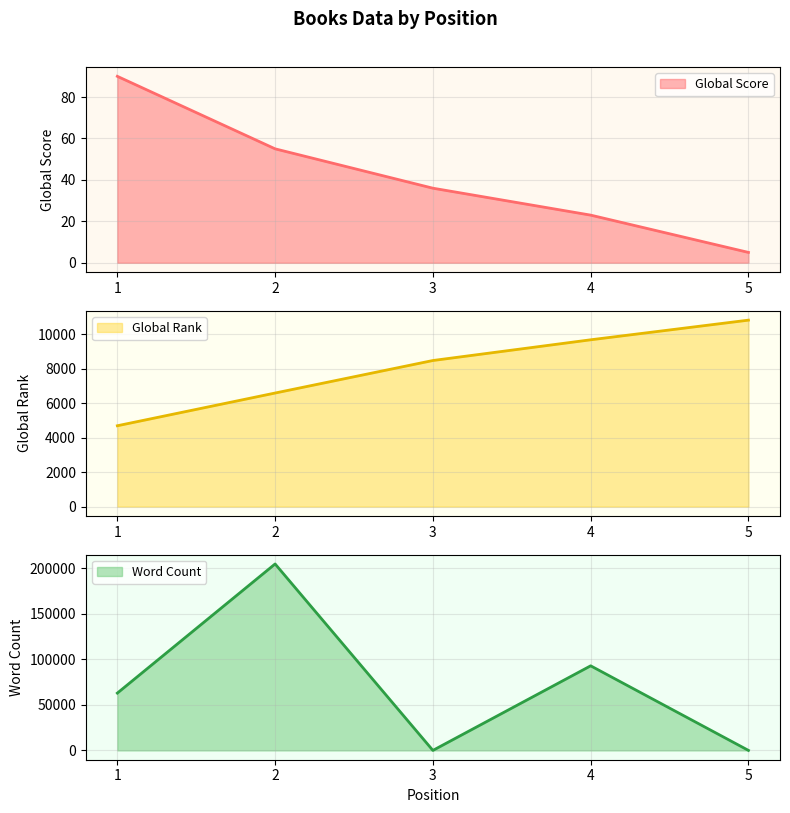

Where do Global Score and Word Count first cross each other?

2 and 3